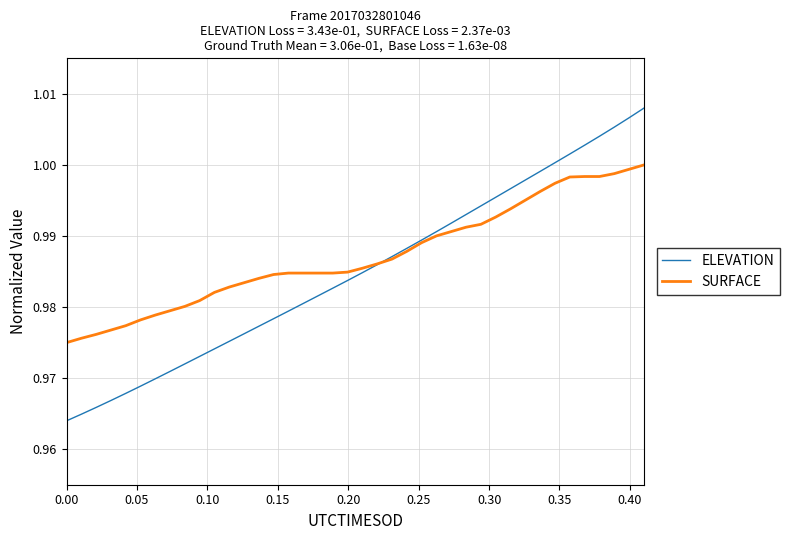

Count the number of data series in this chart.

2